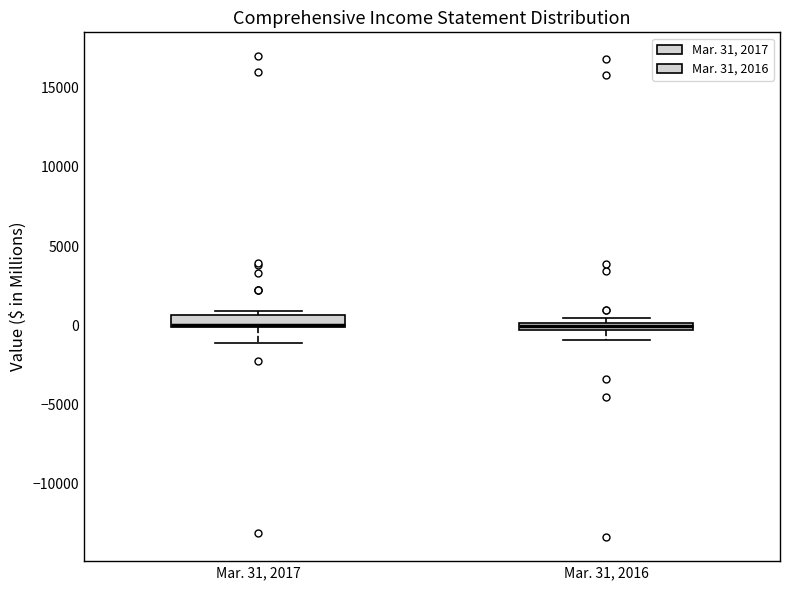

Where is the upper edge of the box for Mar. 31, 2017 on the y-axis? The values are not printed on the chart, so give them approximately, as read against the axis.

500